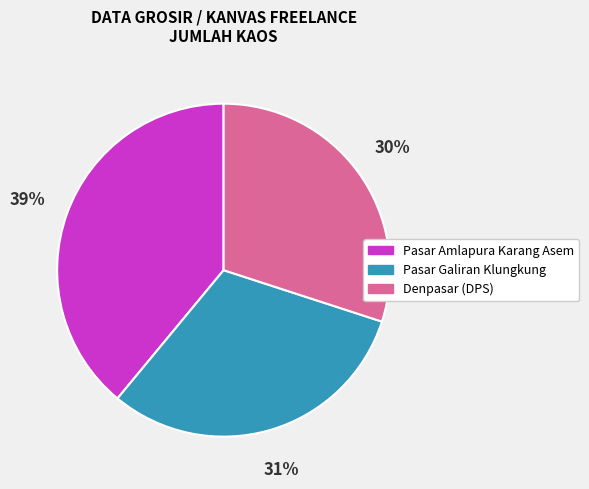

To the nearest percent, what is the average slice percentage?

33%